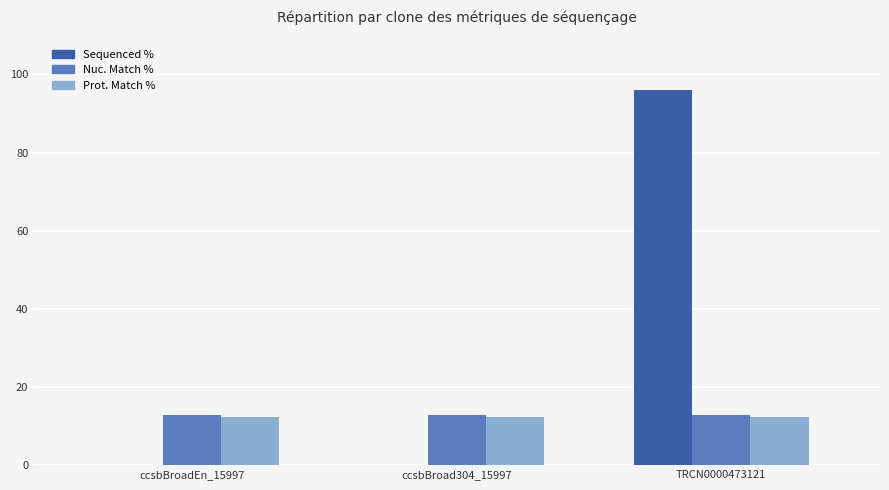

Is it true that Sequenced % equals 96.0 at TRCN0000473121?

True